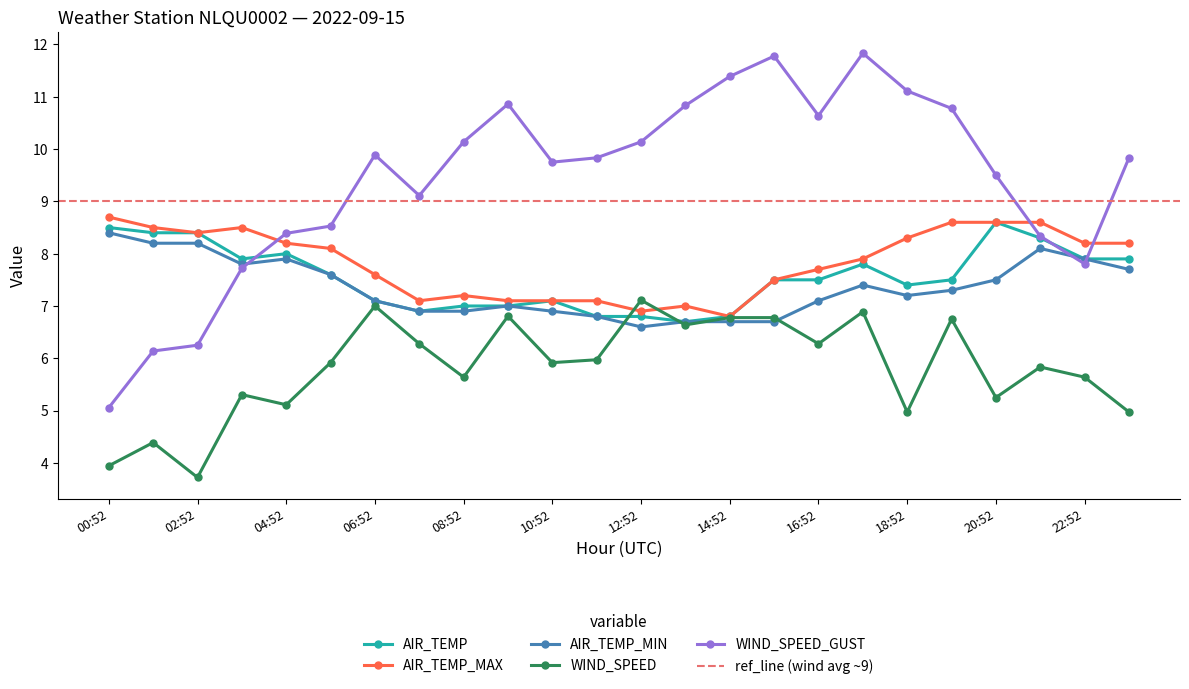

What are all the series names shown in the legend?

AIR_TEMP, AIR_TEMP_MAX, AIR_TEMP_MIN, WIND_SPEED, WIND_SPEED_GUST